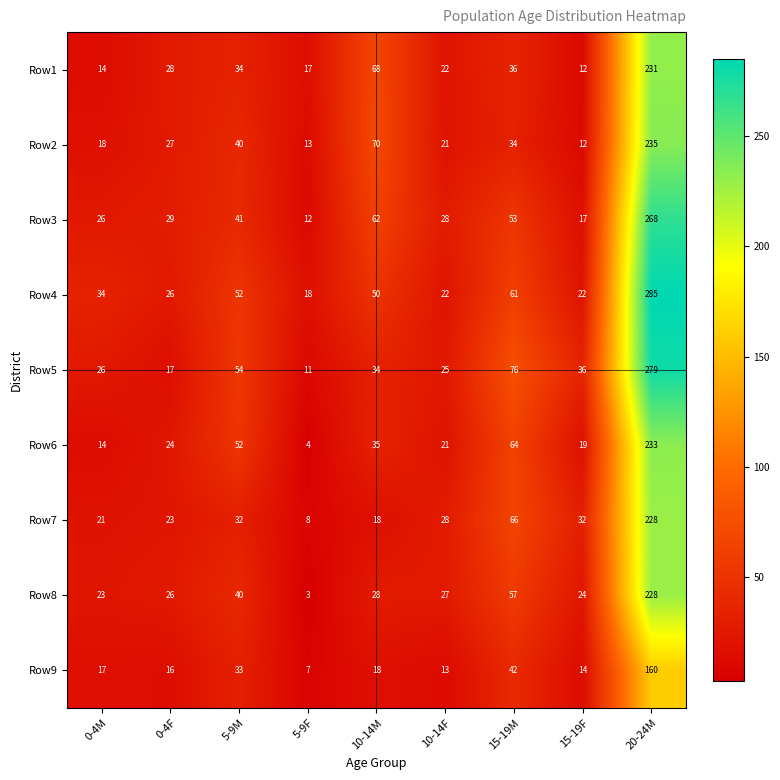

List the labels in order of Row5 value, largest first.

20-24M, 15-19M, 5-9M, 15-19F, 10-14M, 0-4M, 10-14F, 0-4F, 5-9F